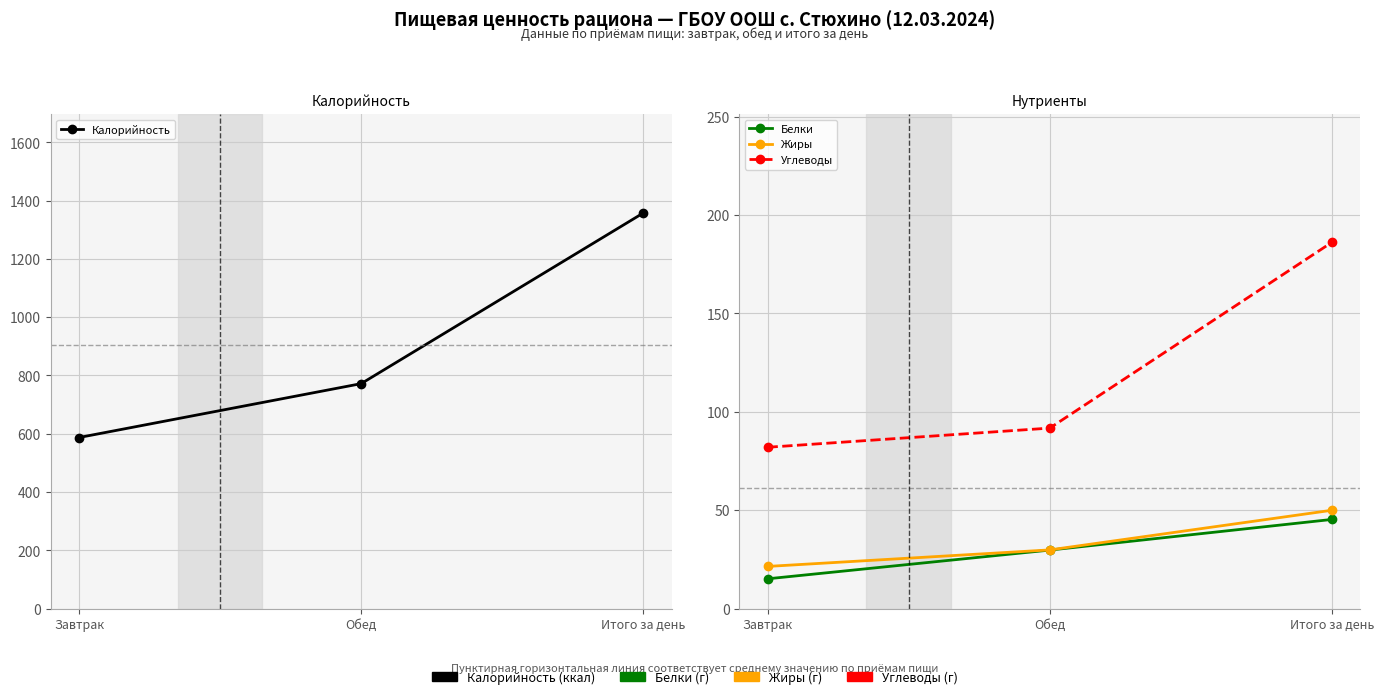

What is the minimum value shown in the chart?

15.1